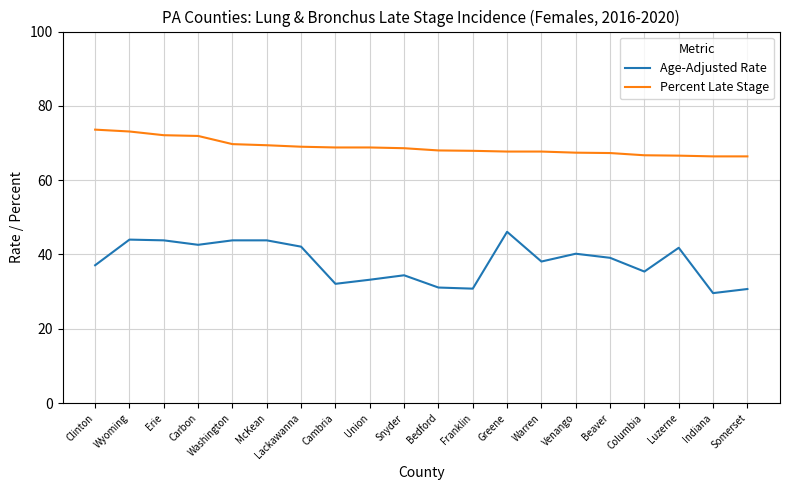

At which label does Percent Late Stage first exceed 68?

Clinton